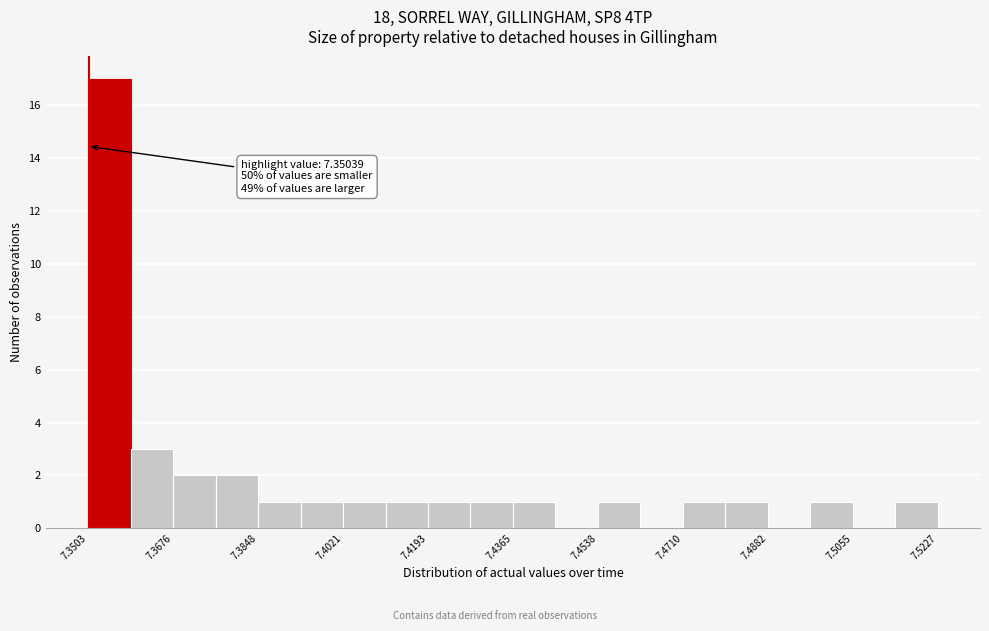

Which range on the x-axis has the tallest bar?

7.350 to 7.358